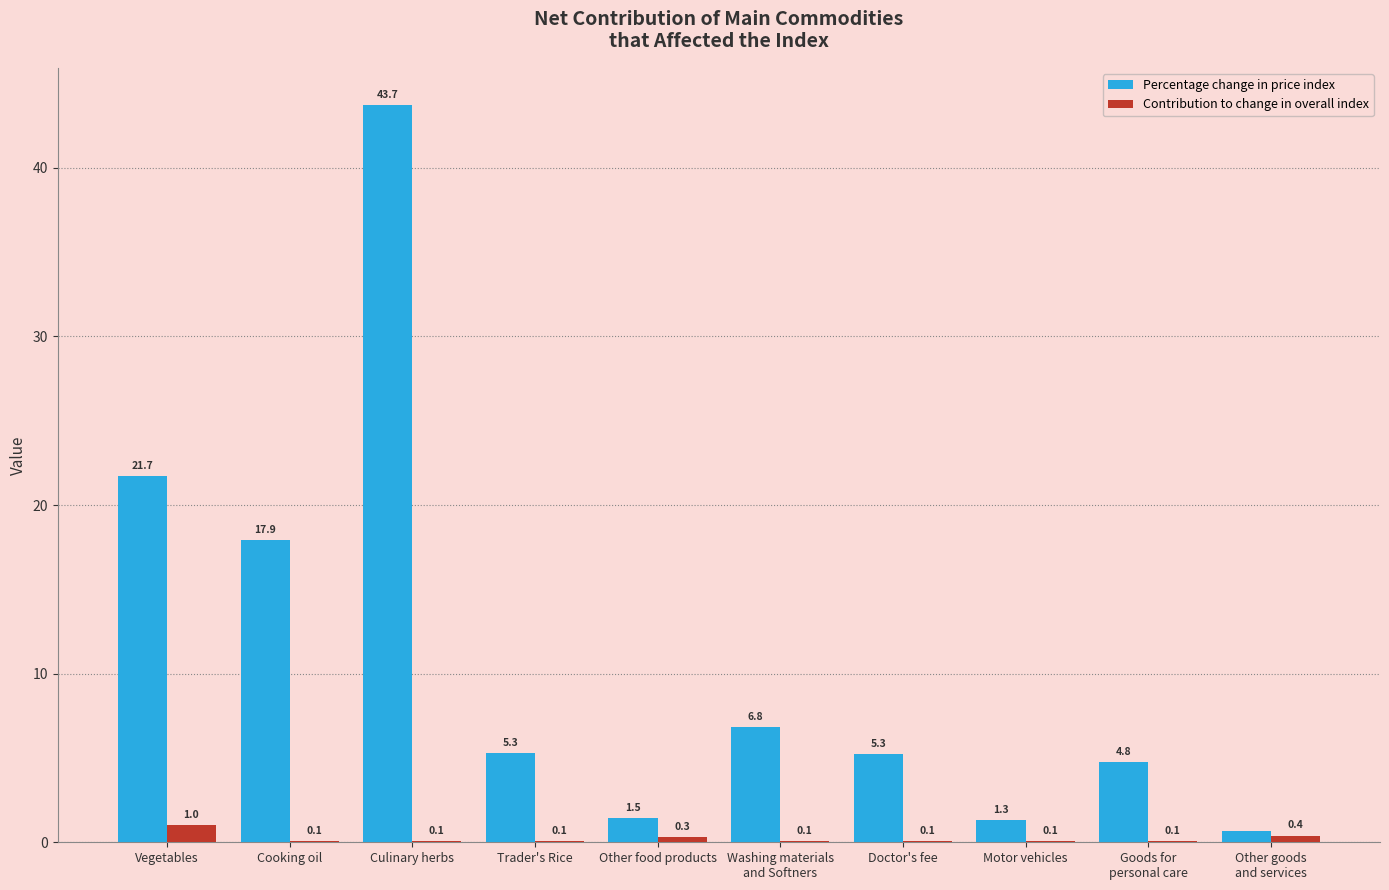

True or false: Percentage change in price index has a value of 5.3 at Doctor's fee.

True